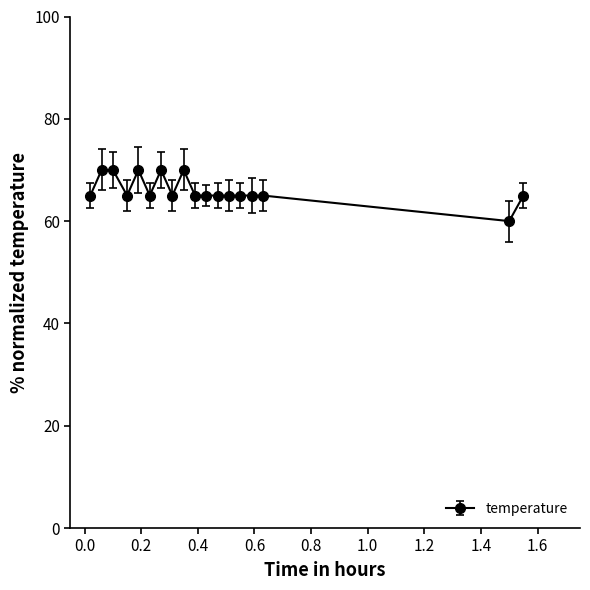

What is the value of the 5th point from the left?

70.0